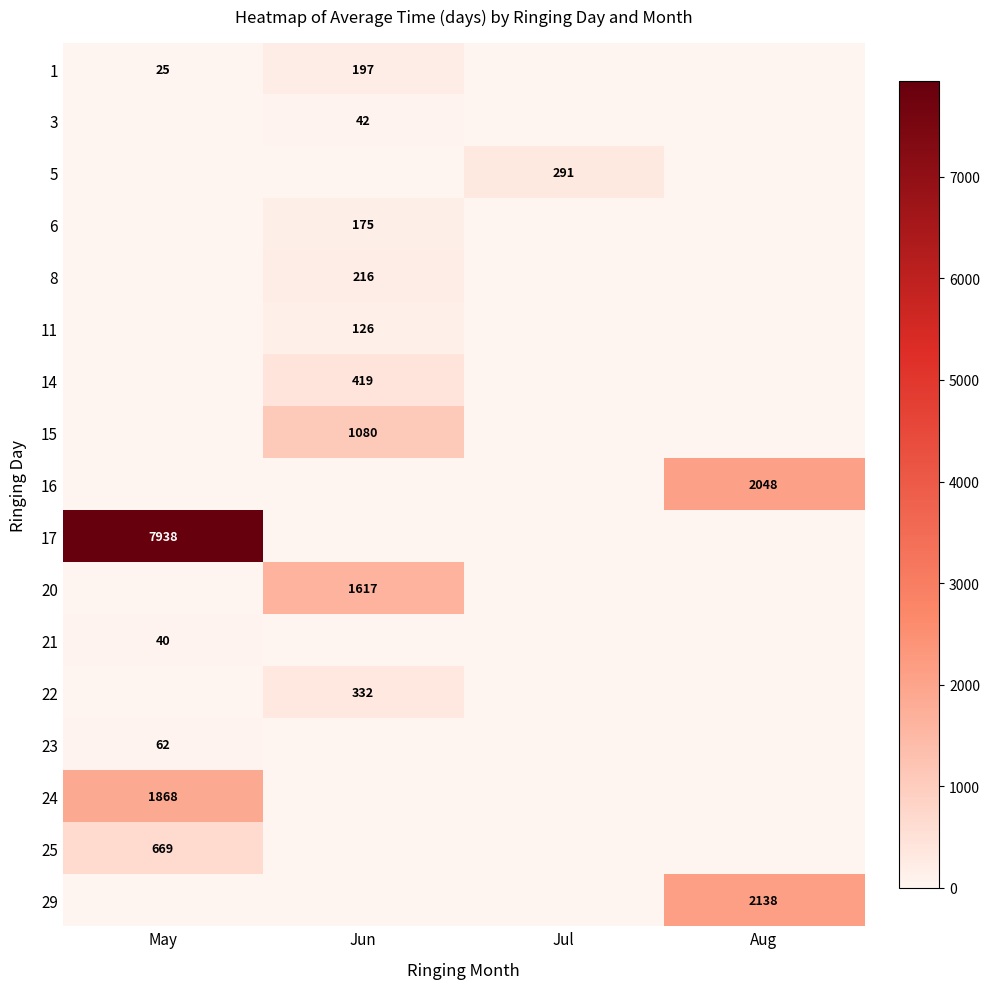

Is it true that 17 equals 5198 at May?

False